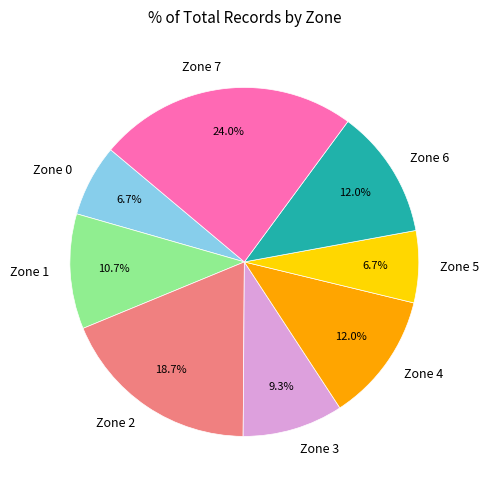

Is Zone 7 the majority of the pie?

No